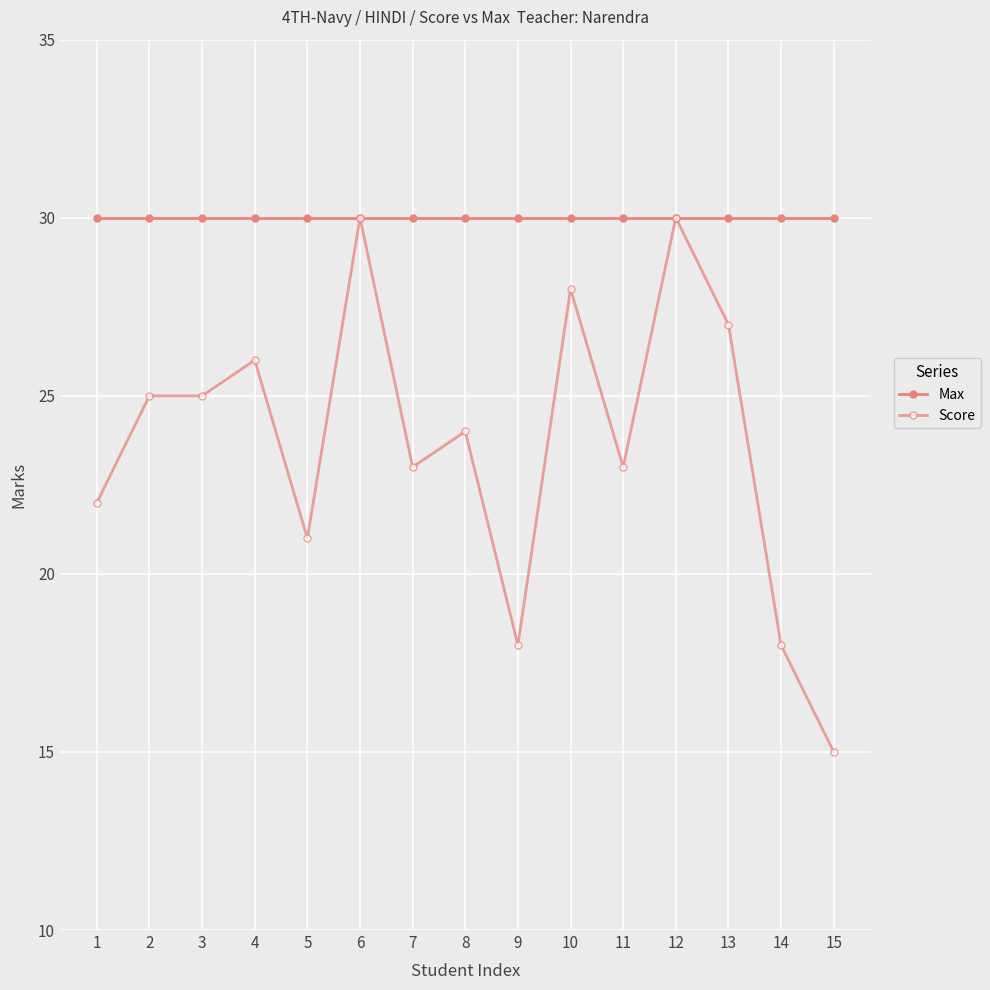

Which has a higher value, 7 or 11?

7